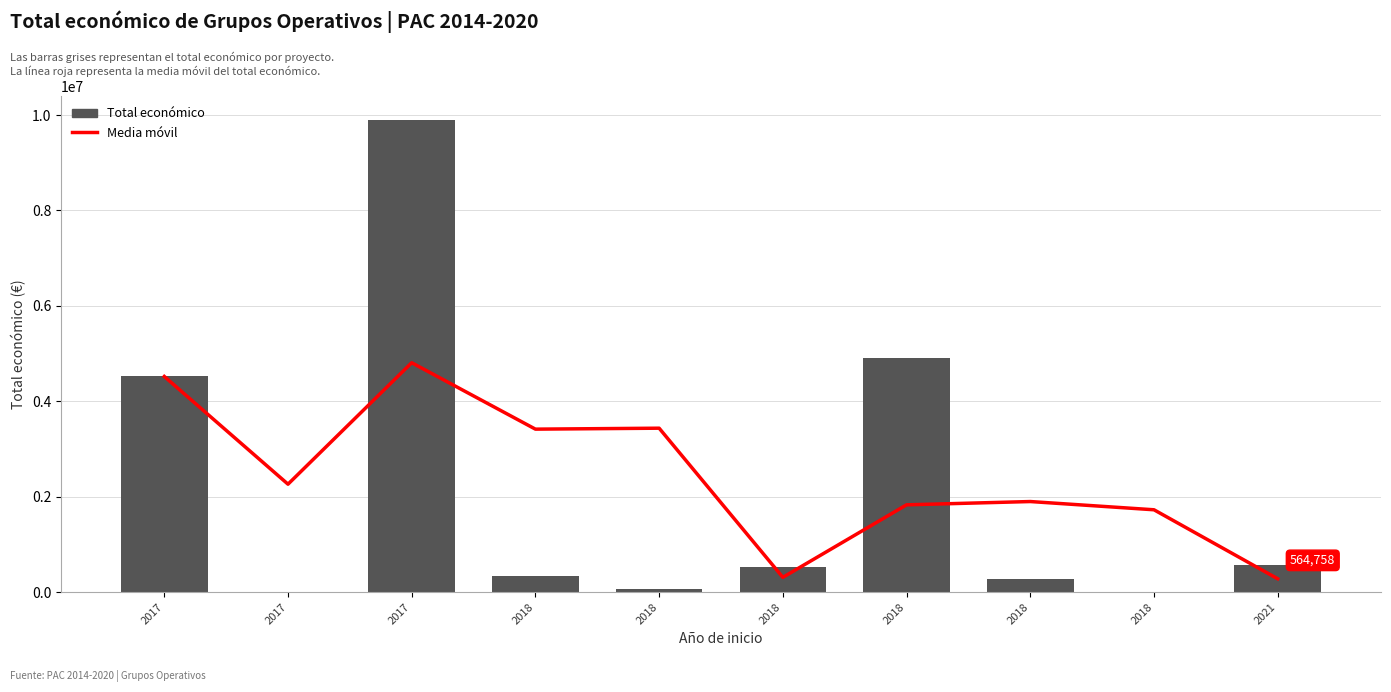

Reading left to right, list all the values displayed in this chart.

Media móvil: 2017=4520649.0	2017=2262724.5	2017=4808547.3	2018=3416412.0	2018=3436355.3	2018=310631.7	2018=1830099.0	2018=1899073.0	2018=1726399.0	2021=280436.7
Total económico: 2017=4520649.0	2017=4800.0	2017=9900193.0	2018=344243.0	2018=64630.0	2018=523022.0	2018=4902645.0	2018=271552.0	2018=5000.0	2021=564758.0